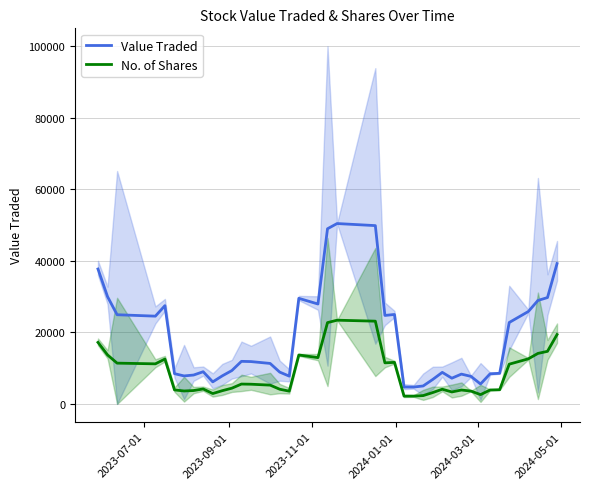

True or false: No. of Shares has more than 1 interior local peaks.

True